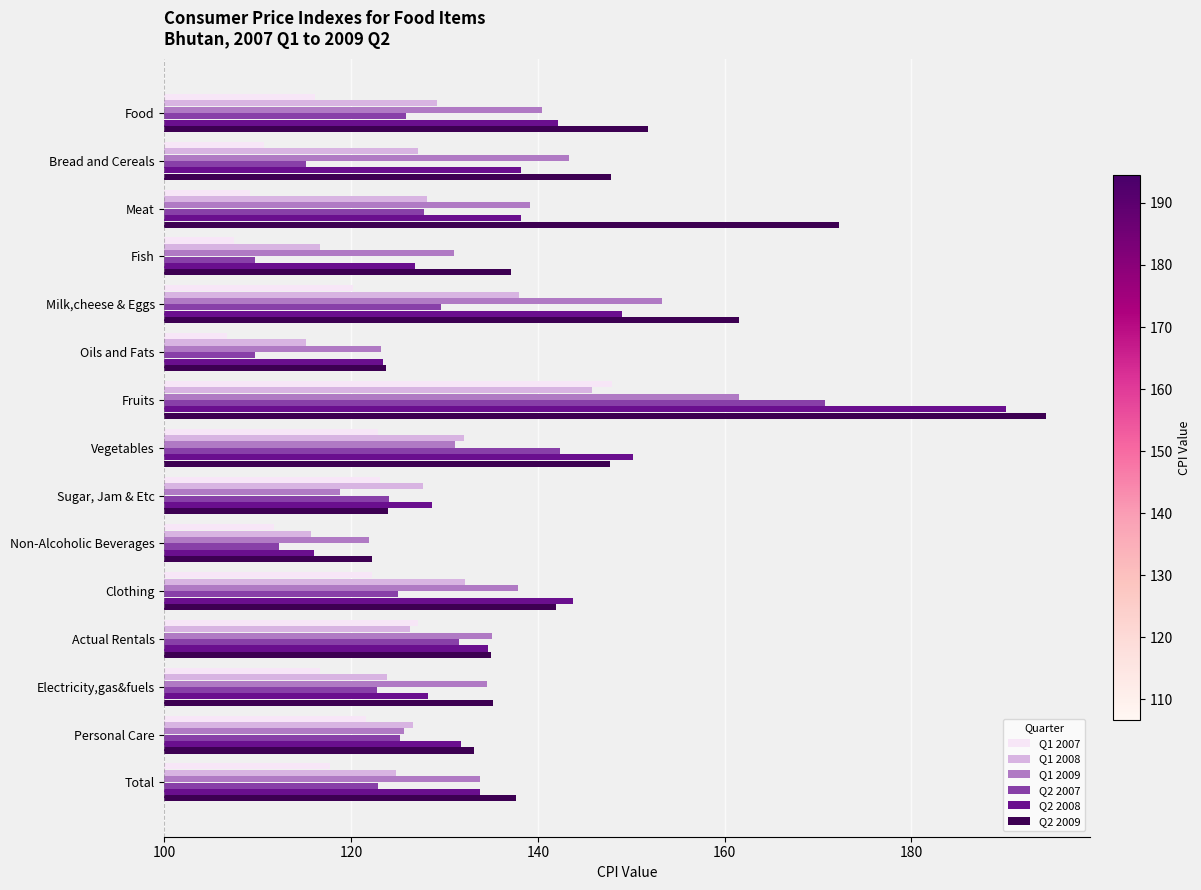

Rank the series at Meat from highest to lowest value.

Q2 2009, Q1 2009, Q2 2008, Q1 2008, Q2 2007, Q1 2007